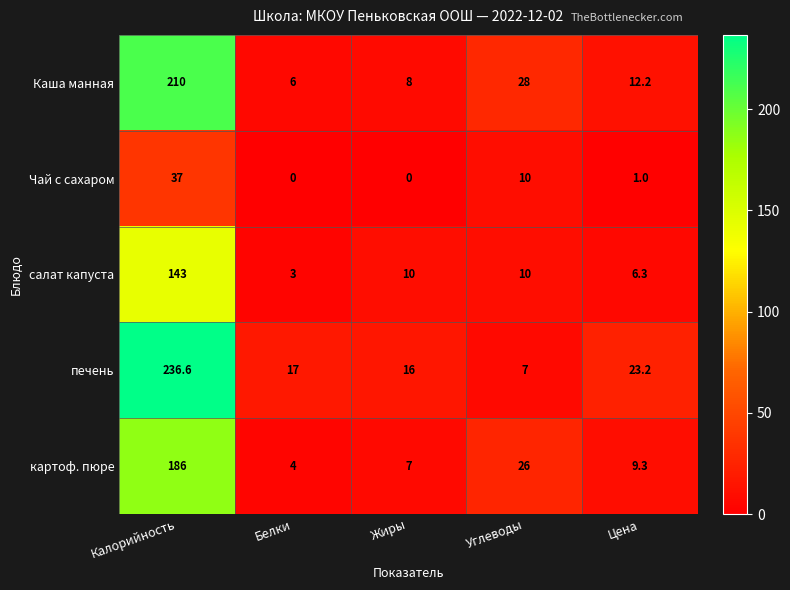

At which label is Каша манная closest to 108?

Углеводы